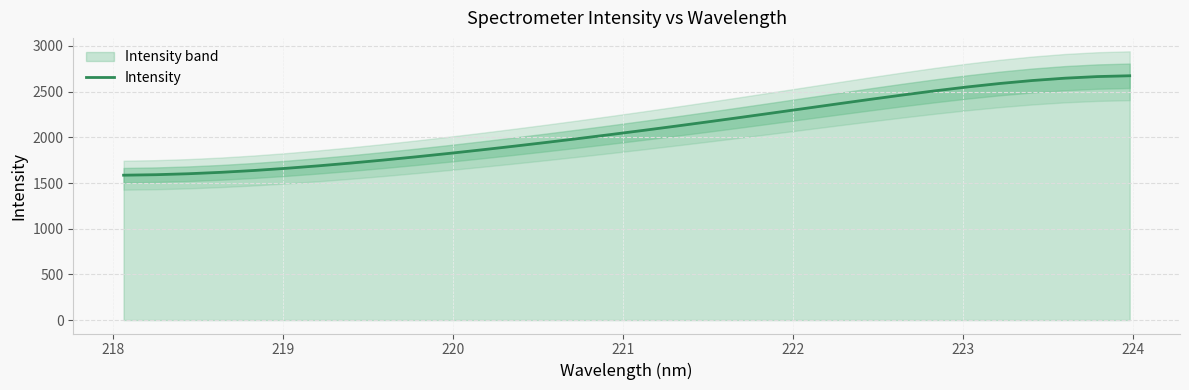

What is the sum of all values?

66868.3